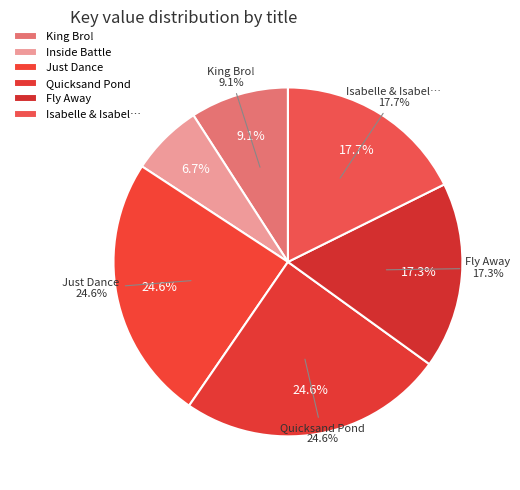

Which has a higher value, King Bro! or Inside Battle?

King Bro!